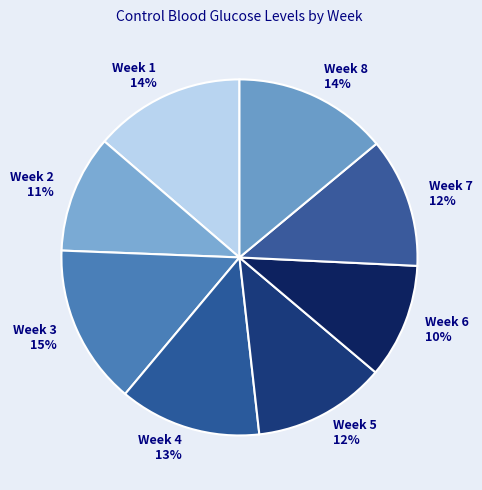

Is the sum of Week 2 and Week 3 greater than half?

No